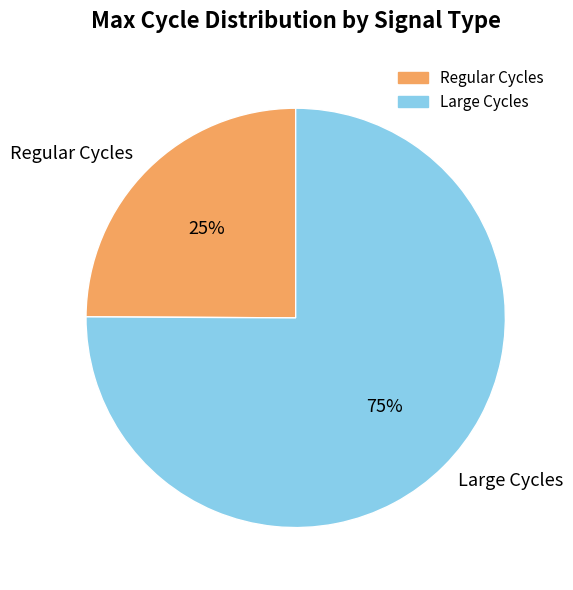

Which category has the smallest portion of the pie?

Regular Cycles